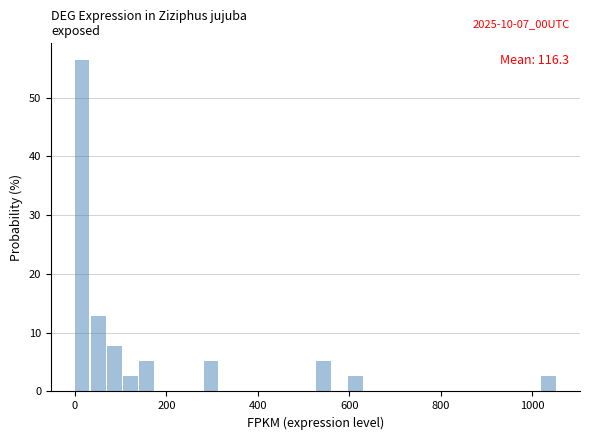

Read against the x-axis, roughly where is the centre of the tallest bar?

20